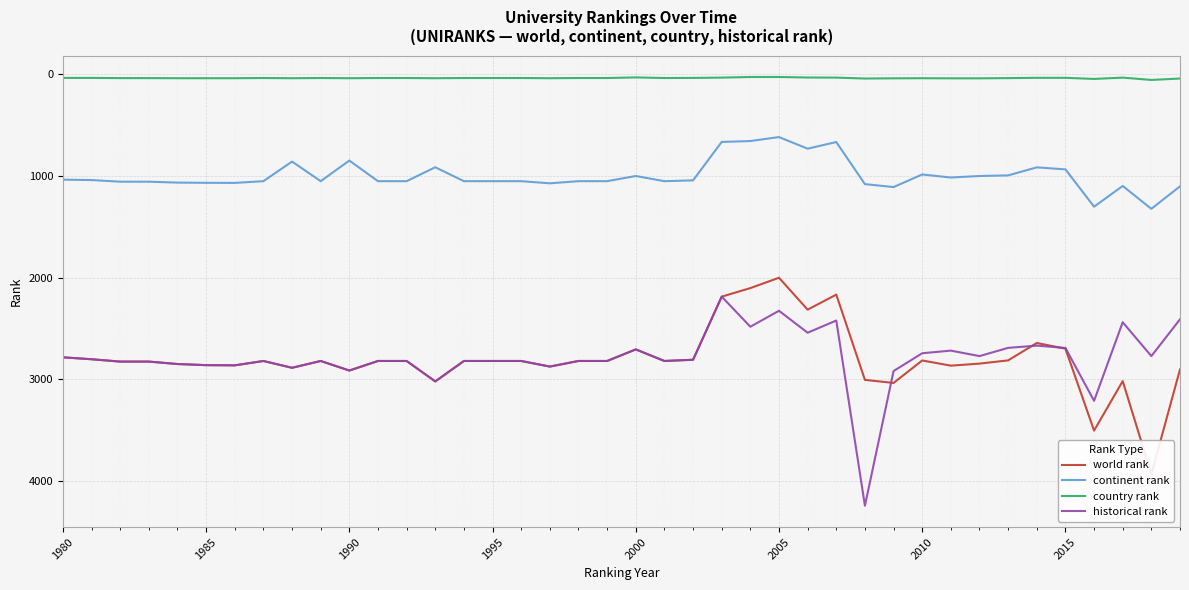

True or false: country rank and continent rank intersect in this chart.

False